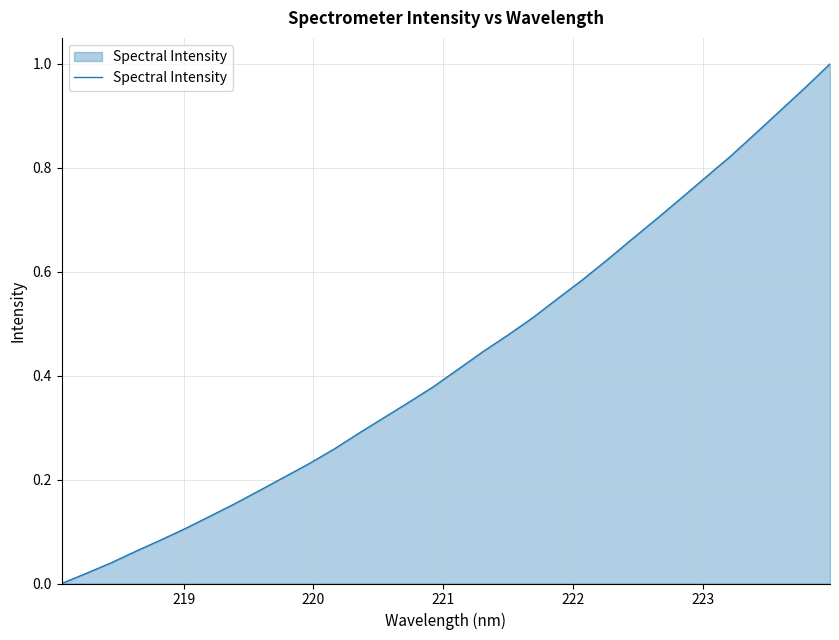

True or false: the data has more than 2 interior local peaks.

False